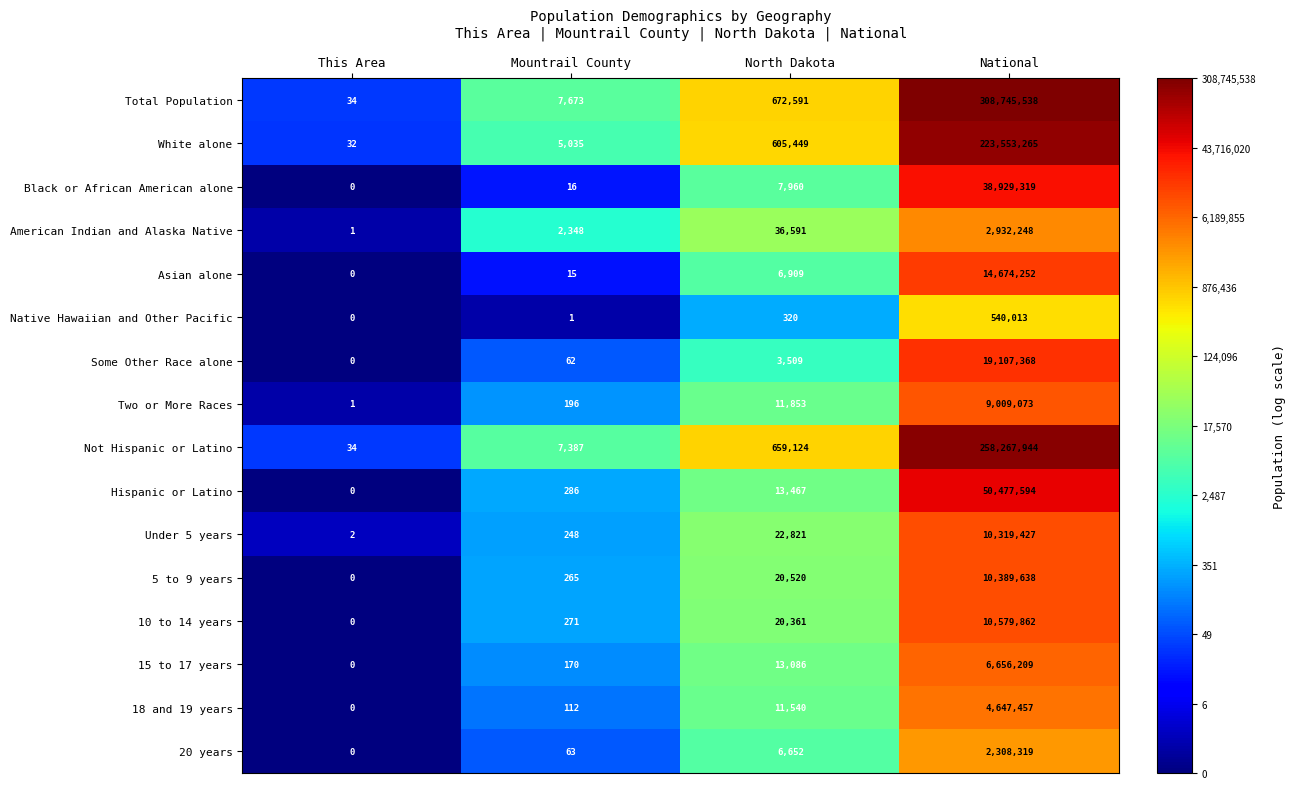

What is the difference between the Total Population values at Mountrail County and This Area?

7639